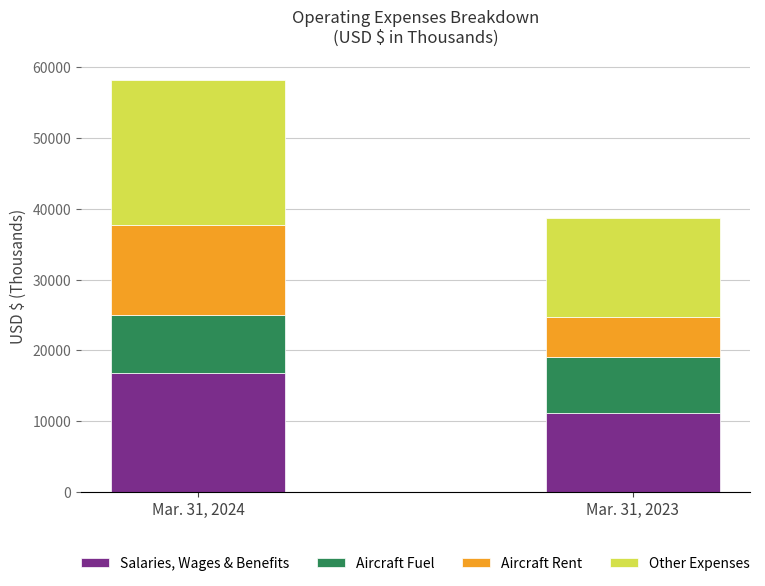

What is the minimum value for Salaries, Wages & Benefits?

11168